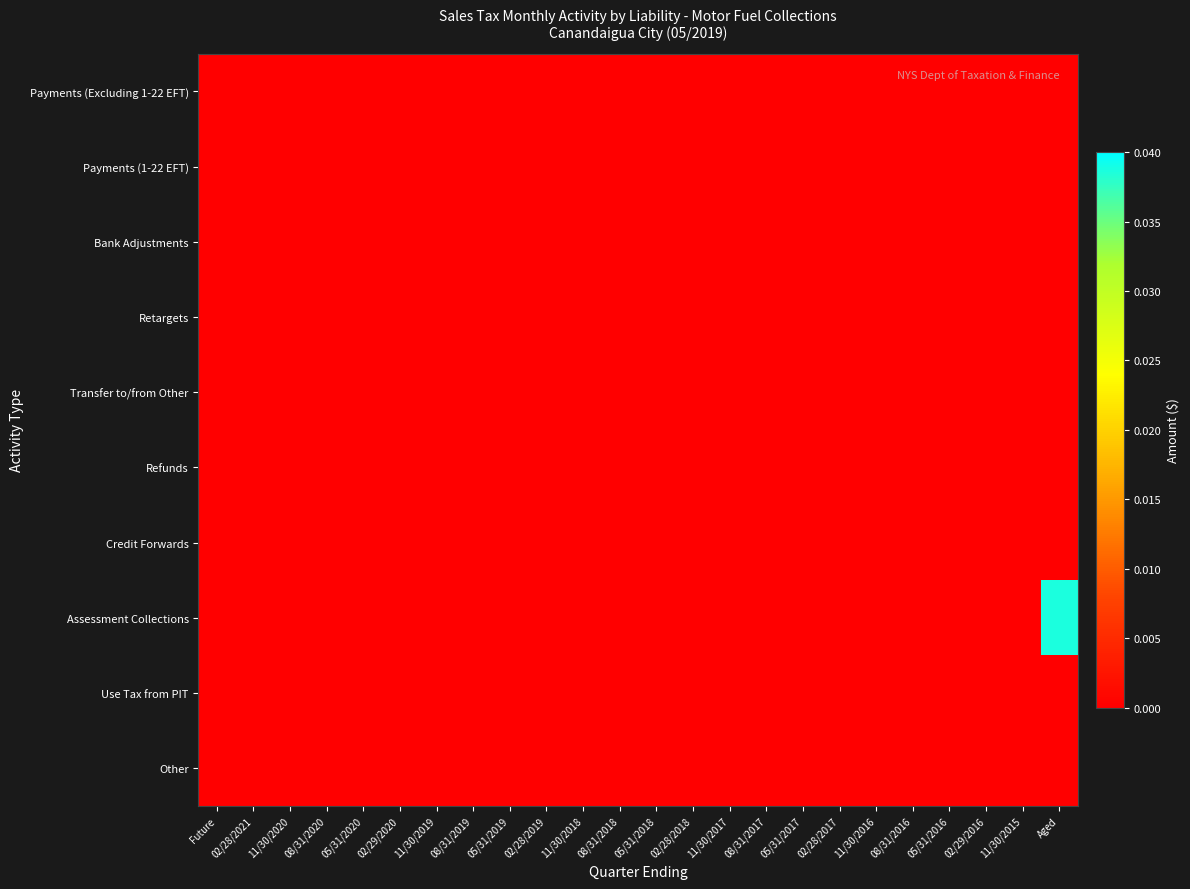

Reading left to right, list all the values displayed in this chart.

Payments (Excluding 1-22 EFT): Future=0.0	02/28/2021=0.0	11/30/2020=0.0	08/31/2020=0.0	05/31/2020=0.0	02/29/2020=0.0	11/30/2019=0.0	08/31/2019=0.0	05/31/2019=0.0	02/28/2019=0.0	11/30/2018=0.0	08/31/2018=0.0	05/31/2018=0.0	02/28/2018=0.0	11/30/2017=0.0	08/31/2017=0.0	05/31/2017=0.0	02/28/2017=0.0	11/30/2016=0.0	08/31/2016=0.0	05/31/2016=0.0	02/29/2016=0.0	11/30/2015=0.0	Aged=0.0
Payments (1-22 EFT): Future=0.0	02/28/2021=0.0	11/30/2020=0.0	08/31/2020=0.0	05/31/2020=0.0	02/29/2020=0.0	11/30/2019=0.0	08/31/2019=0.0	05/31/2019=0.0	02/28/2019=0.0	11/30/2018=0.0	08/31/2018=0.0	05/31/2018=0.0	02/28/2018=0.0	11/30/2017=0.0	08/31/2017=0.0	05/31/2017=0.0	02/28/2017=0.0	11/30/2016=0.0	08/31/2016=0.0	05/31/2016=0.0	02/29/2016=0.0	11/30/2015=0.0	Aged=0.0
Bank Adjustments: Future=0.0	02/28/2021=0.0	11/30/2020=0.0	08/31/2020=0.0	05/31/2020=0.0	02/29/2020=0.0	11/30/2019=0.0	08/31/2019=0.0	05/31/2019=0.0	02/28/2019=0.0	11/30/2018=0.0	08/31/2018=0.0	05/31/2018=0.0	02/28/2018=0.0	11/30/2017=0.0	08/31/2017=0.0	05/31/2017=0.0	02/28/2017=0.0	11/30/2016=0.0	08/31/2016=0.0	05/31/2016=0.0	02/29/2016=0.0	11/30/2015=0.0	Aged=0.0
Retargets: Future=0.0	02/28/2021=0.0	11/30/2020=0.0	08/31/2020=0.0	05/31/2020=0.0	02/29/2020=0.0	11/30/2019=0.0	08/31/2019=0.0	05/31/2019=0.0	02/28/2019=0.0	11/30/2018=0.0	08/31/2018=0.0	05/31/2018=0.0	02/28/2018=0.0	11/30/2017=0.0	08/31/2017=0.0	05/31/2017=0.0	02/28/2017=0.0	11/30/2016=0.0	08/31/2016=0.0	05/31/2016=0.0	02/29/2016=0.0	11/30/2015=0.0	Aged=0.0
Transfer to/from Other: Future=0.0	02/28/2021=0.0	11/30/2020=0.0	08/31/2020=0.0	05/31/2020=0.0	02/29/2020=0.0	11/30/2019=0.0	08/31/2019=0.0	05/31/2019=0.0	02/28/2019=0.0	11/30/2018=0.0	08/31/2018=0.0	05/31/2018=0.0	02/28/2018=0.0	11/30/2017=0.0	08/31/2017=0.0	05/31/2017=0.0	02/28/2017=0.0	11/30/2016=0.0	08/31/2016=0.0	05/31/2016=0.0	02/29/2016=0.0	11/30/2015=0.0	Aged=0.0
Refunds: Future=0.0	02/28/2021=0.0	11/30/2020=0.0	08/31/2020=0.0	05/31/2020=0.0	02/29/2020=0.0	11/30/2019=0.0	08/31/2019=0.0	05/31/2019=0.0	02/28/2019=0.0	11/30/2018=0.0	08/31/2018=0.0	05/31/2018=0.0	02/28/2018=0.0	11/30/2017=0.0	08/31/2017=0.0	05/31/2017=0.0	02/28/2017=0.0	11/30/2016=0.0	08/31/2016=0.0	05/31/2016=0.0	02/29/2016=0.0	11/30/2015=0.0	Aged=0.0
Credit Forwards: Future=0.0	02/28/2021=0.0	11/30/2020=0.0	08/31/2020=0.0	05/31/2020=0.0	02/29/2020=0.0	11/30/2019=0.0	08/31/2019=0.0	05/31/2019=0.0	02/28/2019=0.0	11/30/2018=0.0	08/31/2018=0.0	05/31/2018=0.0	02/28/2018=0.0	11/30/2017=0.0	08/31/2017=0.0	05/31/2017=0.0	02/28/2017=0.0	11/30/2016=0.0	08/31/2016=0.0	05/31/2016=0.0	02/29/2016=0.0	11/30/2015=0.0	Aged=0.0
Assessment Collections: Future=0.0	02/28/2021=0.0	11/30/2020=0.0	08/31/2020=0.0	05/31/2020=0.0	02/29/2020=0.0	11/30/2019=0.0	08/31/2019=0.0	05/31/2019=0.0	02/28/2019=0.0	11/30/2018=0.0	08/31/2018=0.0	05/31/2018=0.0	02/28/2018=0.0	11/30/2017=0.0	08/31/2017=0.0	05/31/2017=0.0	02/28/2017=0.0	11/30/2016=0.0	08/31/2016=0.0	05/31/2016=0.0	02/29/2016=0.0	11/30/2015=0.0	Aged=0.0
Use Tax from PIT: Future=0.0	02/28/2021=0.0	11/30/2020=0.0	08/31/2020=0.0	05/31/2020=0.0	02/29/2020=0.0	11/30/2019=0.0	08/31/2019=0.0	05/31/2019=0.0	02/28/2019=0.0	11/30/2018=0.0	08/31/2018=0.0	05/31/2018=0.0	02/28/2018=0.0	11/30/2017=0.0	08/31/2017=0.0	05/31/2017=0.0	02/28/2017=0.0	11/30/2016=0.0	08/31/2016=0.0	05/31/2016=0.0	02/29/2016=0.0	11/30/2015=0.0	Aged=0.0
Other: Future=0.0	02/28/2021=0.0	11/30/2020=0.0	08/31/2020=0.0	05/31/2020=0.0	02/29/2020=0.0	11/30/2019=0.0	08/31/2019=0.0	05/31/2019=0.0	02/28/2019=0.0	11/30/2018=0.0	08/31/2018=0.0	05/31/2018=0.0	02/28/2018=0.0	11/30/2017=0.0	08/31/2017=0.0	05/31/2017=0.0	02/28/2017=0.0	11/30/2016=0.0	08/31/2016=0.0	05/31/2016=0.0	02/29/2016=0.0	11/30/2015=0.0	Aged=0.0